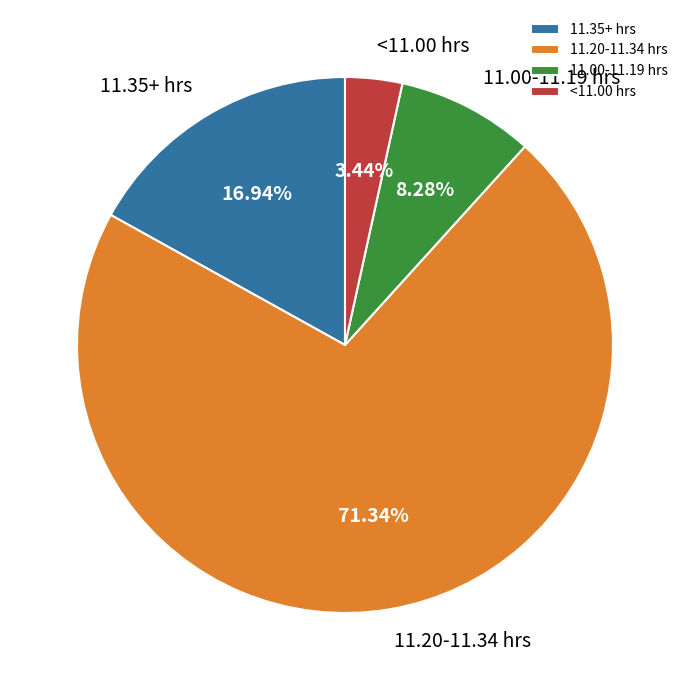

Rank the categories by value from highest to lowest.

11.20-11.34 hrs, 11.35+ hrs, 11.00-11.19 hrs, <11.00 hrs